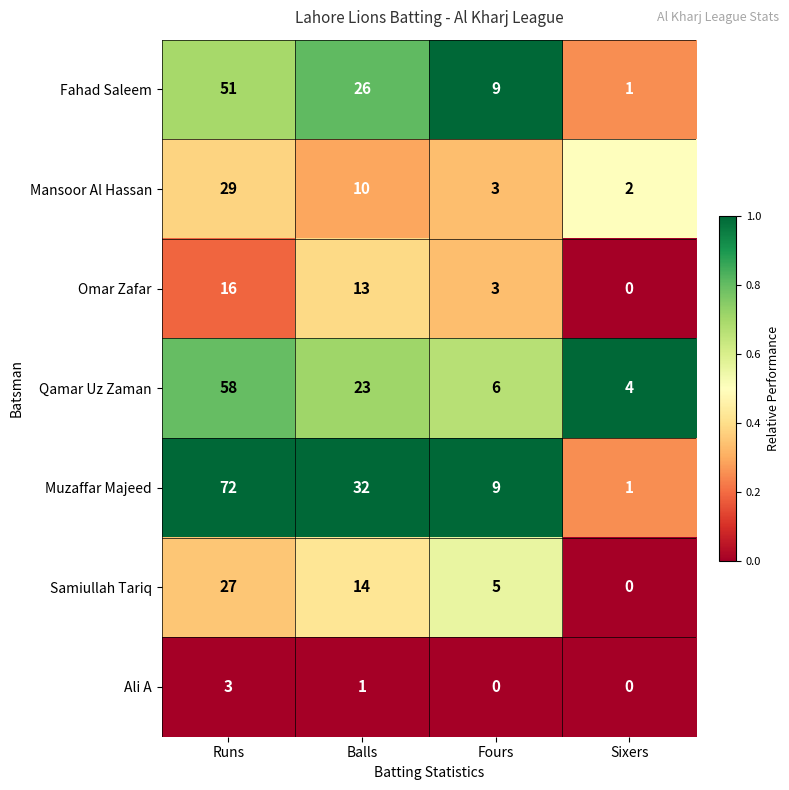

Between Runs and Balls, which series saw the biggest shift?

Muzaffar Majeed